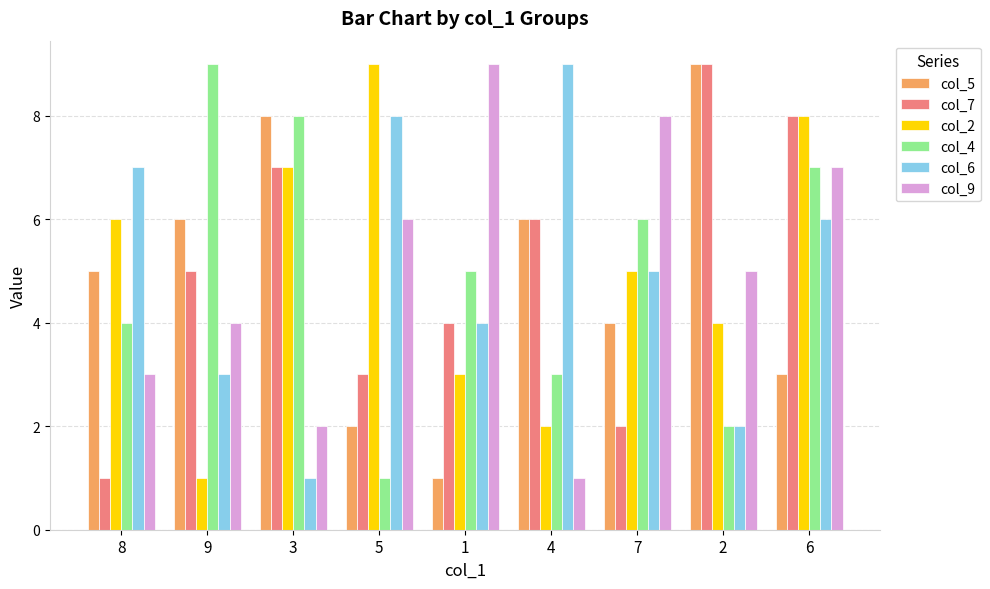

What is the value of the col_9 bar at the 5th from the left?

9